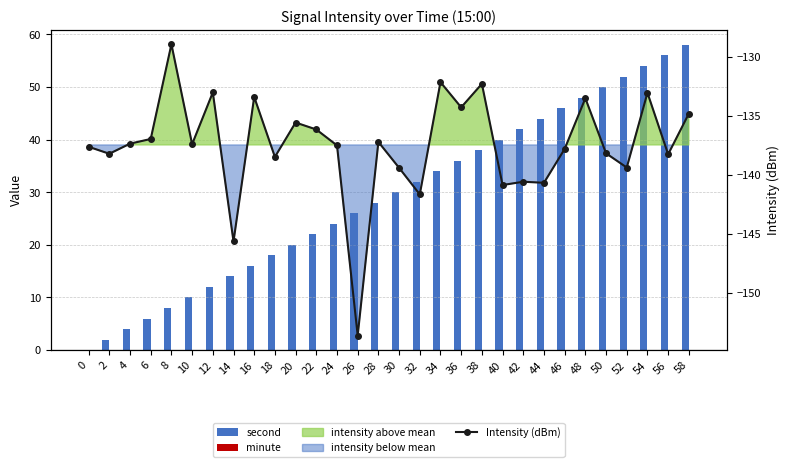

Rank the series by their maximum value, from lowest to highest.

Intensity (dBm), minute, second